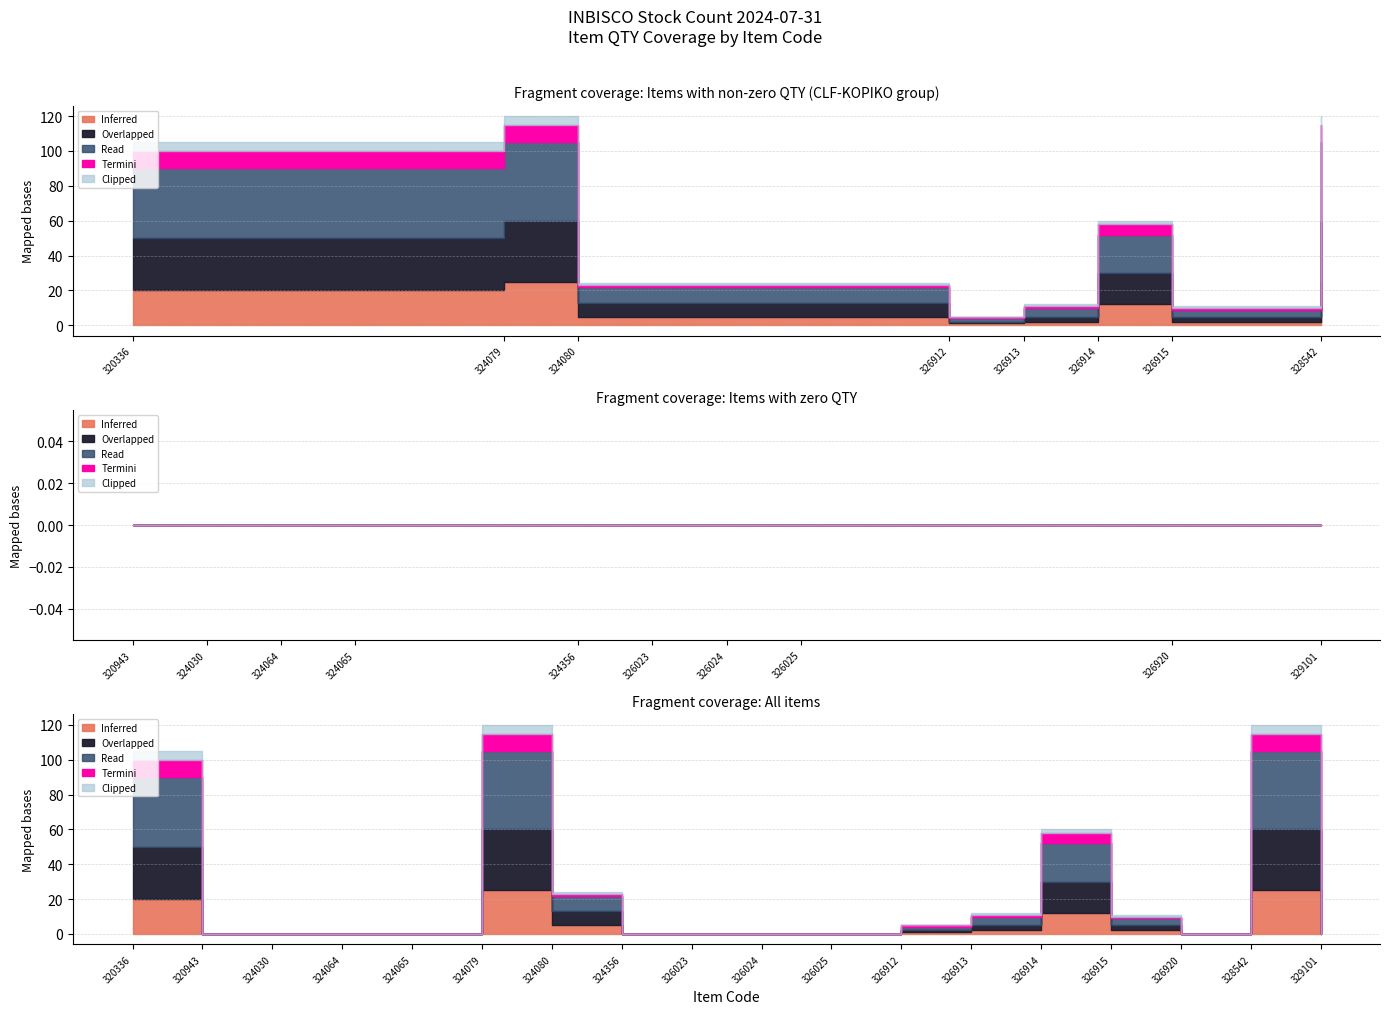

What is the sum of the Overlapped values at 324080 and 320336?

38